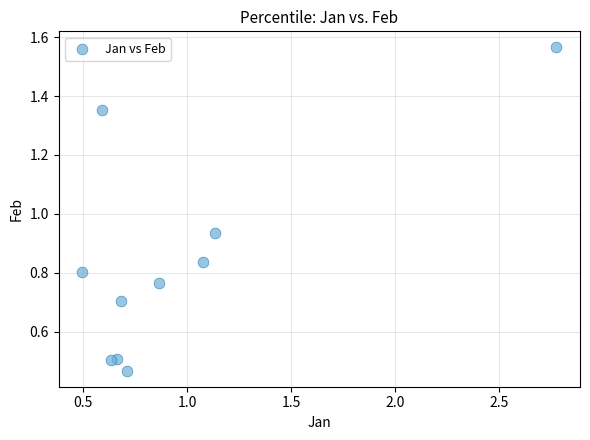

What is the range of Y values (max minus min)?

1.1